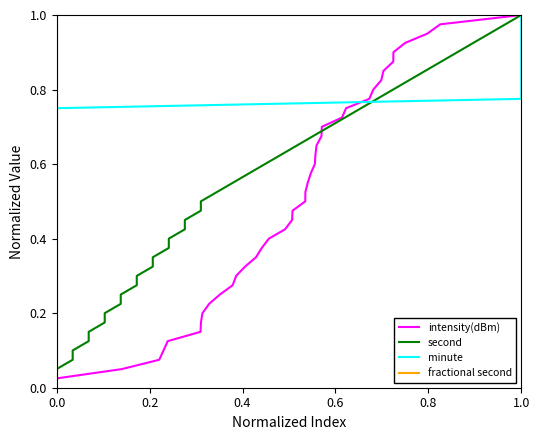

True or false: intensity(dBm) and fractional second intersect in this chart.

False